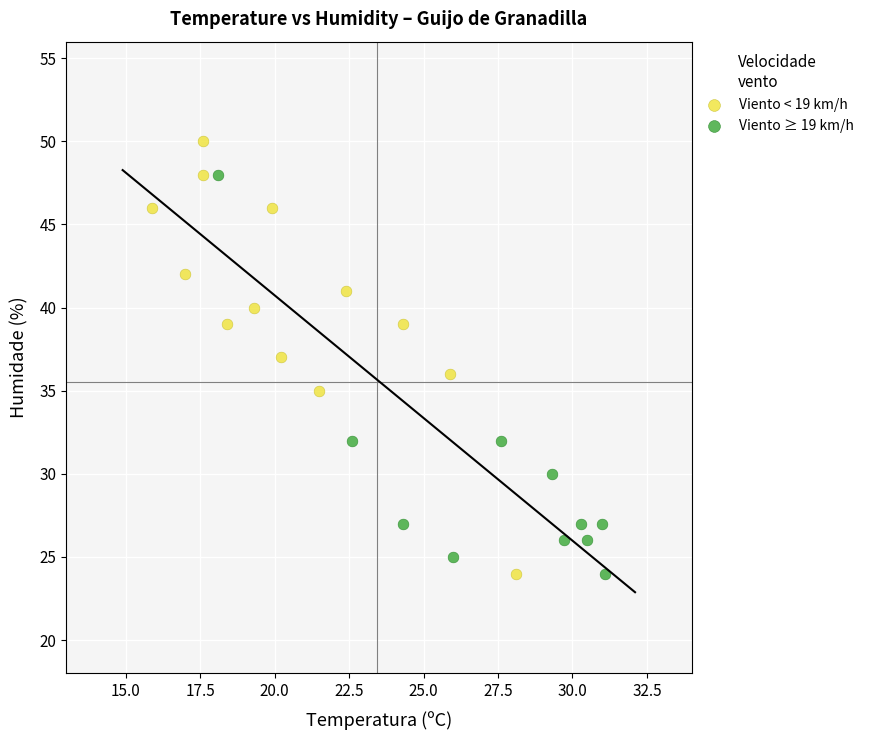

Which series reaches the maximum Y coordinate?

Viento < 19 km/h